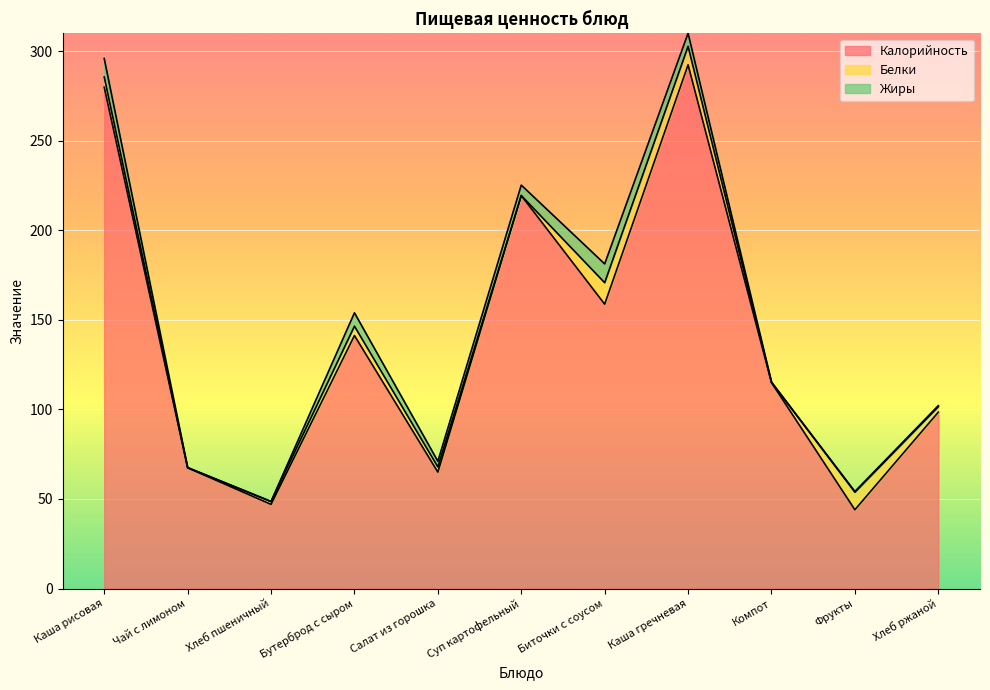

The value of Белки at Суп картофельный is 0.0. True or false?

True